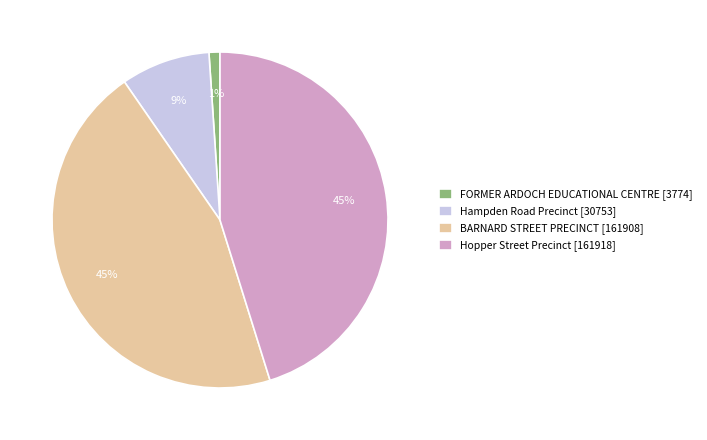

What percentage is the FORMER ARDOCH EDUCATIONAL CENTRE [3774] slice, to the nearest percent?

1%